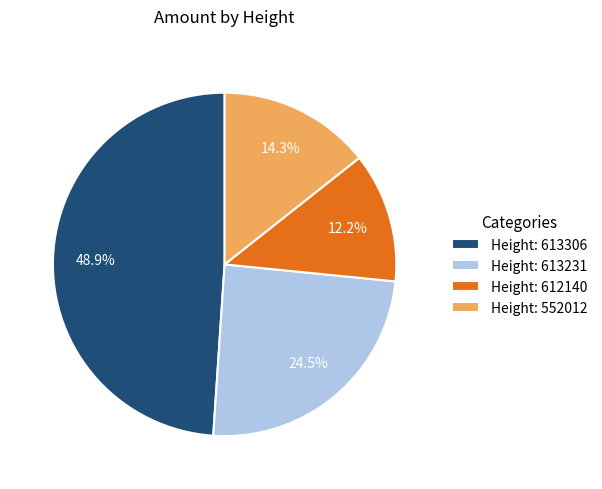

Which slice is the smallest?

Height: 612140